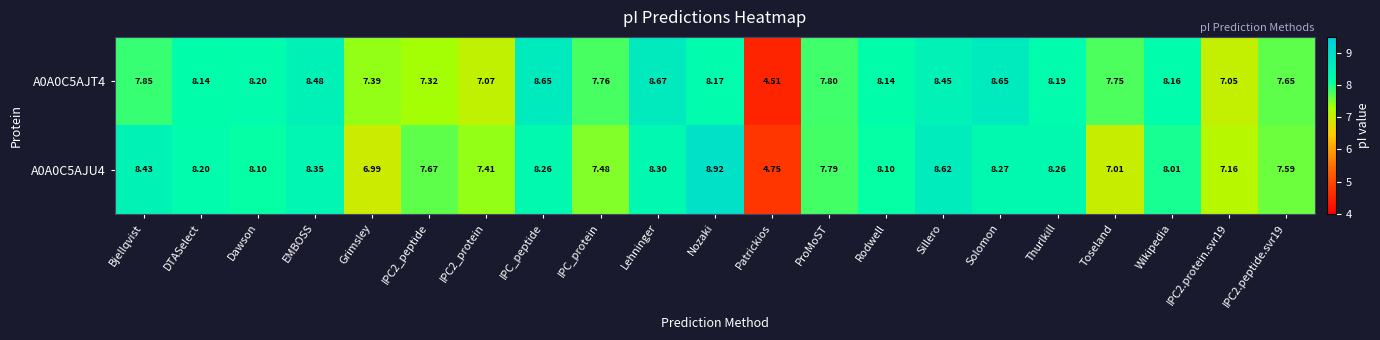

What is the total value across all series at IPC2.peptide.svr19?

15.2